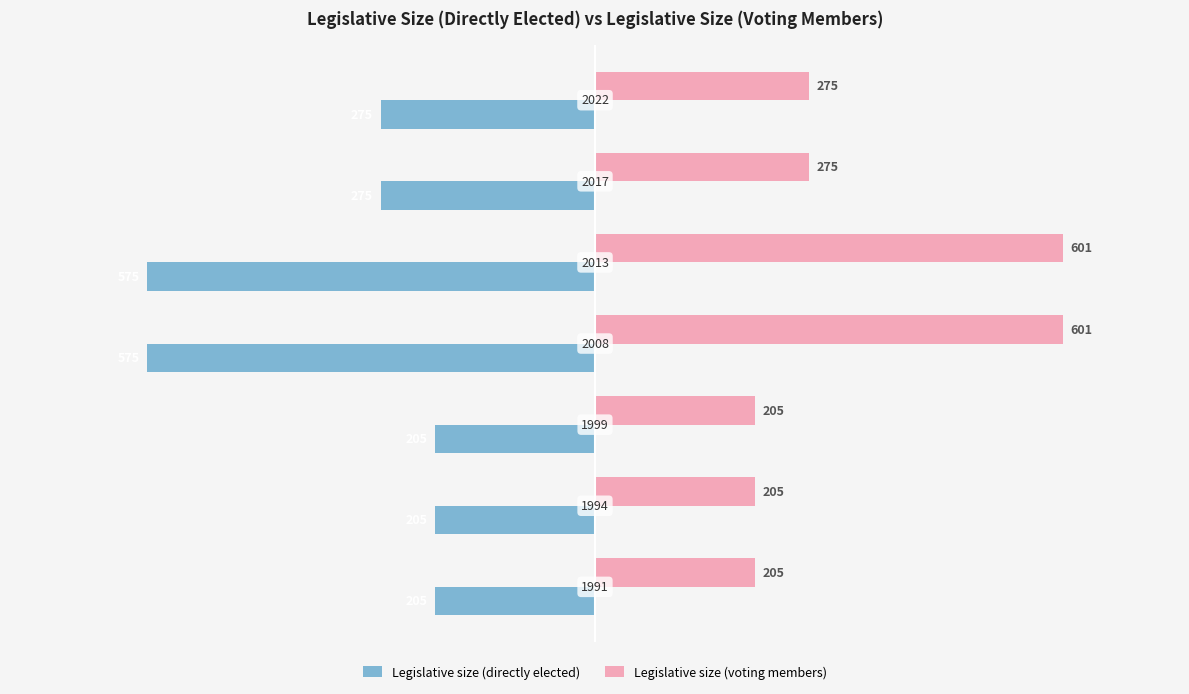

What is the sum of all Legislative size (voting members) values?

2367